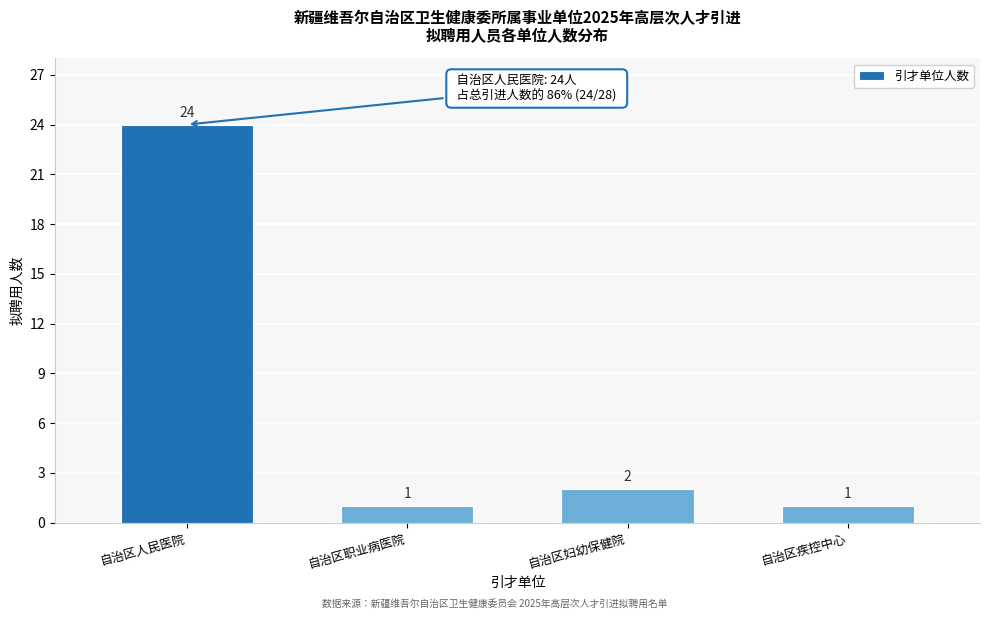

Reading left to right, extract all data points from this chart.

24	1	2	1